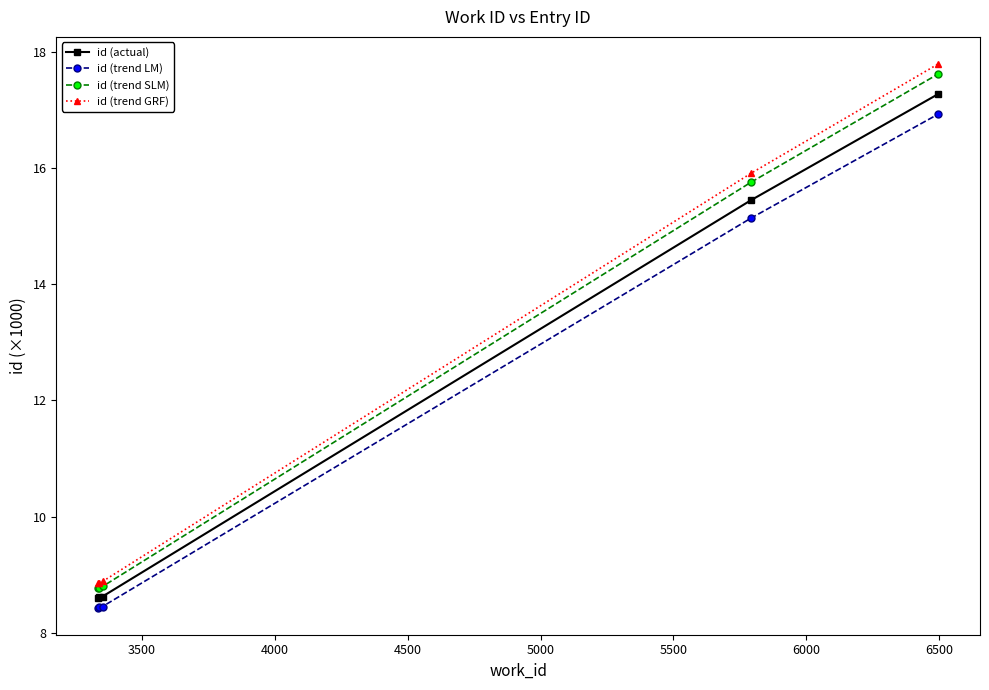

What is the maximum value for id (trend GRF)?

17.8